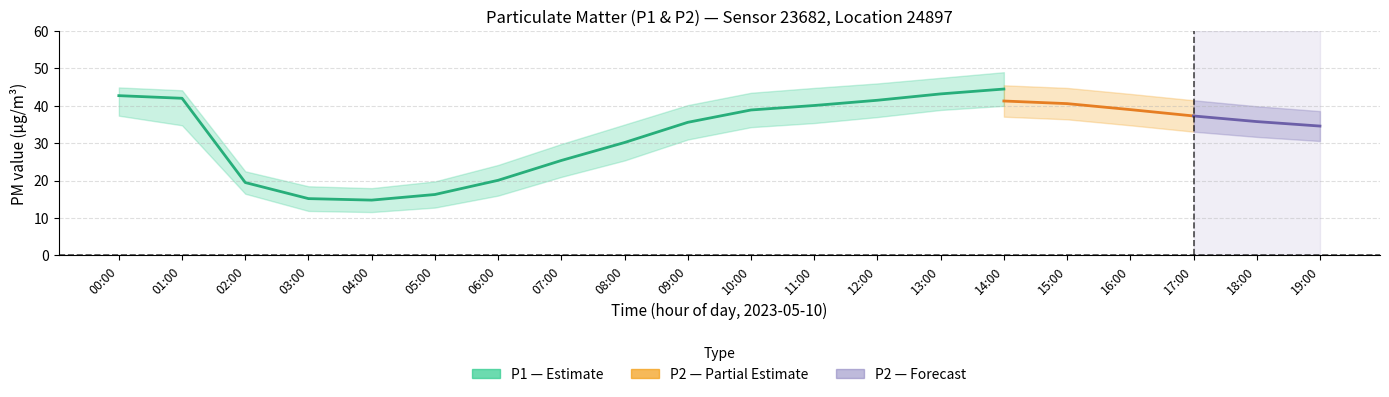

Does the chart display data point markers on the line(s)?

No